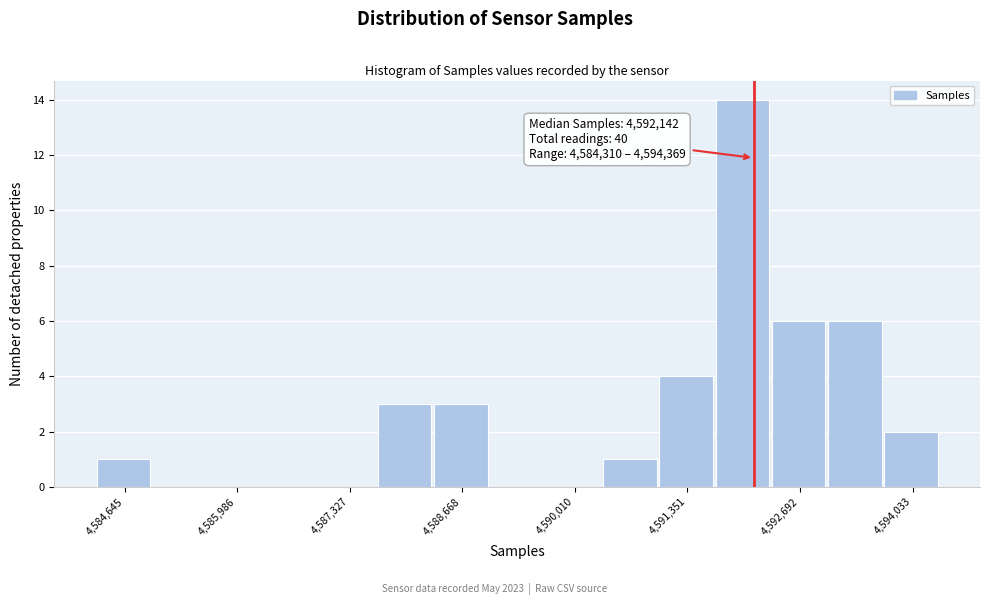

Read against the x-axis, roughly where is the centre of the tallest bar?

4592000